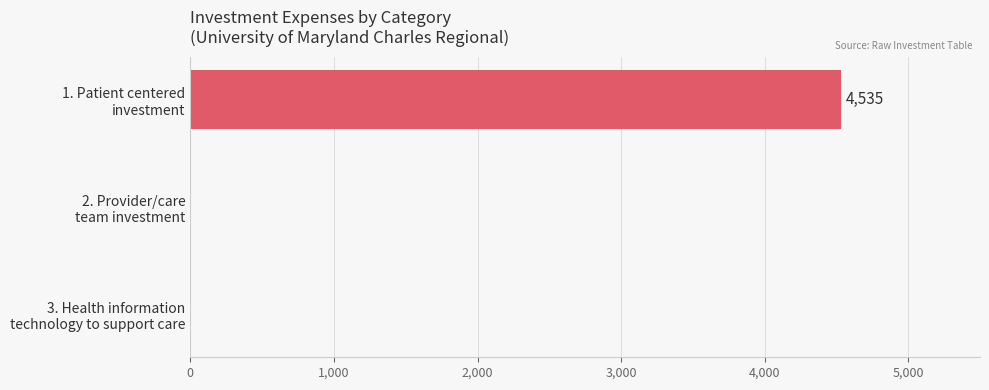

What is the greatest value displayed?

4535